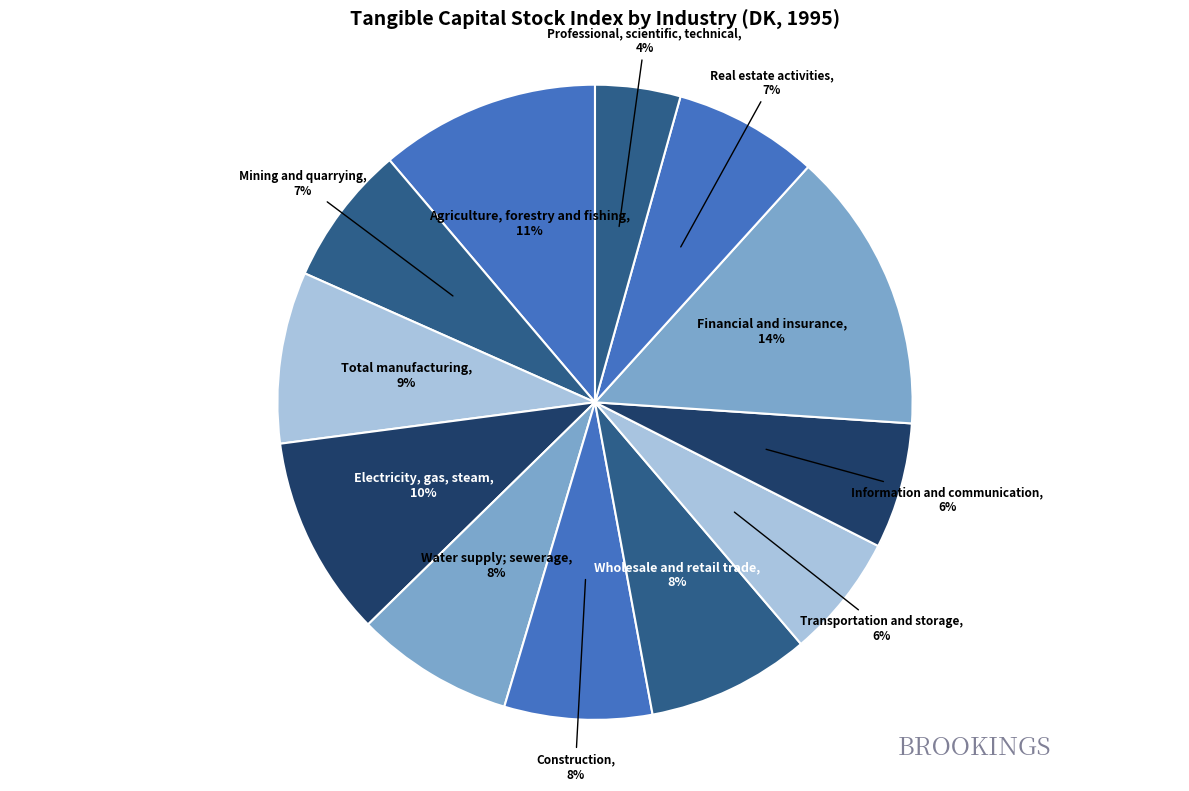

Do Professional, scientific, technical and Mining and quarrying together represent more than half of the pie?

No